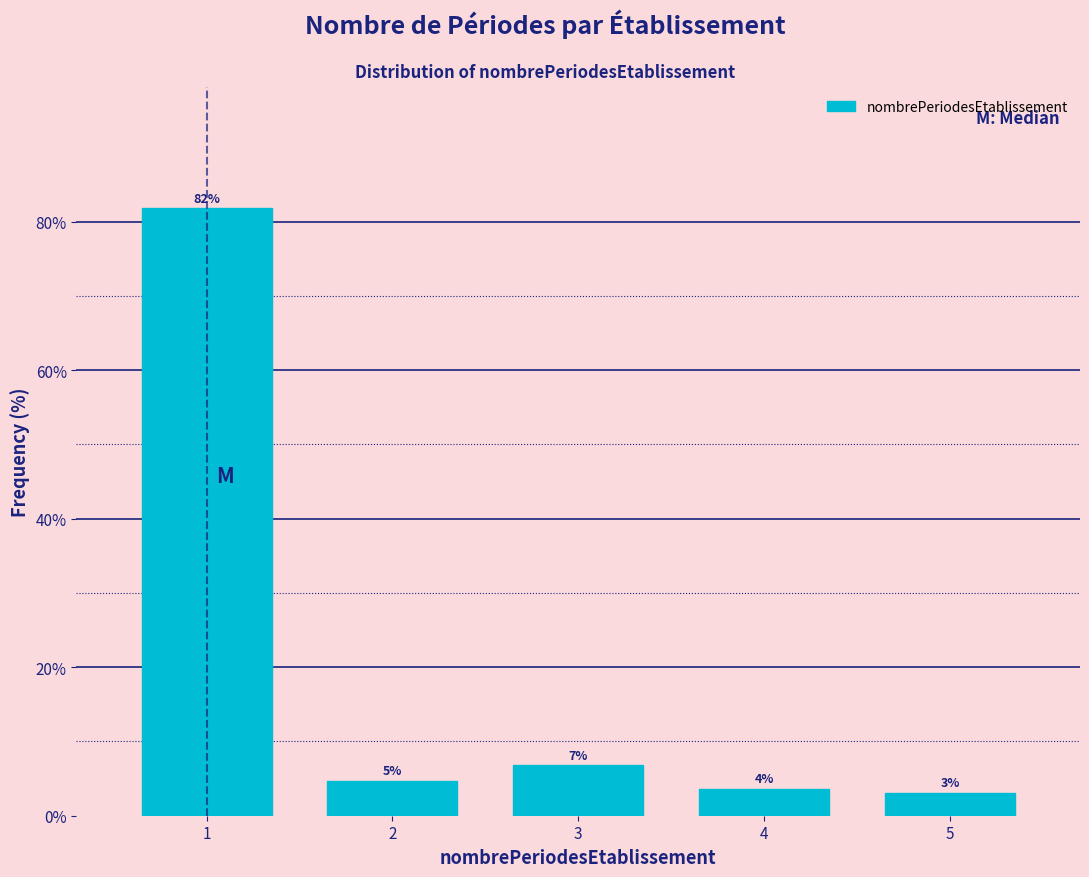

Are the bars horizontal?

No